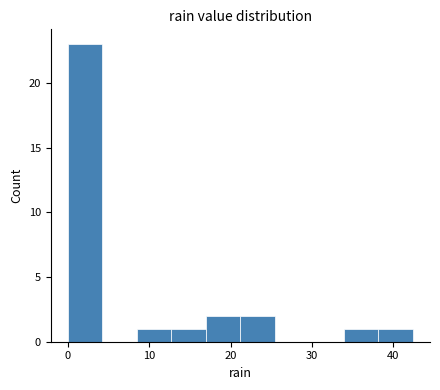

Reading left to right, transcribe this chart: for each bar, give the range it covers on the x-axis and its height. Neither the bar edges nor the heights are printed on the chart, so give them approximately, as read against the axes.

0 to 4: 23
4 to 8: 0
8 to 13: 1
13 to 17: 1
17 to 21: 2
21 to 25: 2
25 to 30: 0
30 to 34: 0
34 to 38: 1
38 to 42: 1